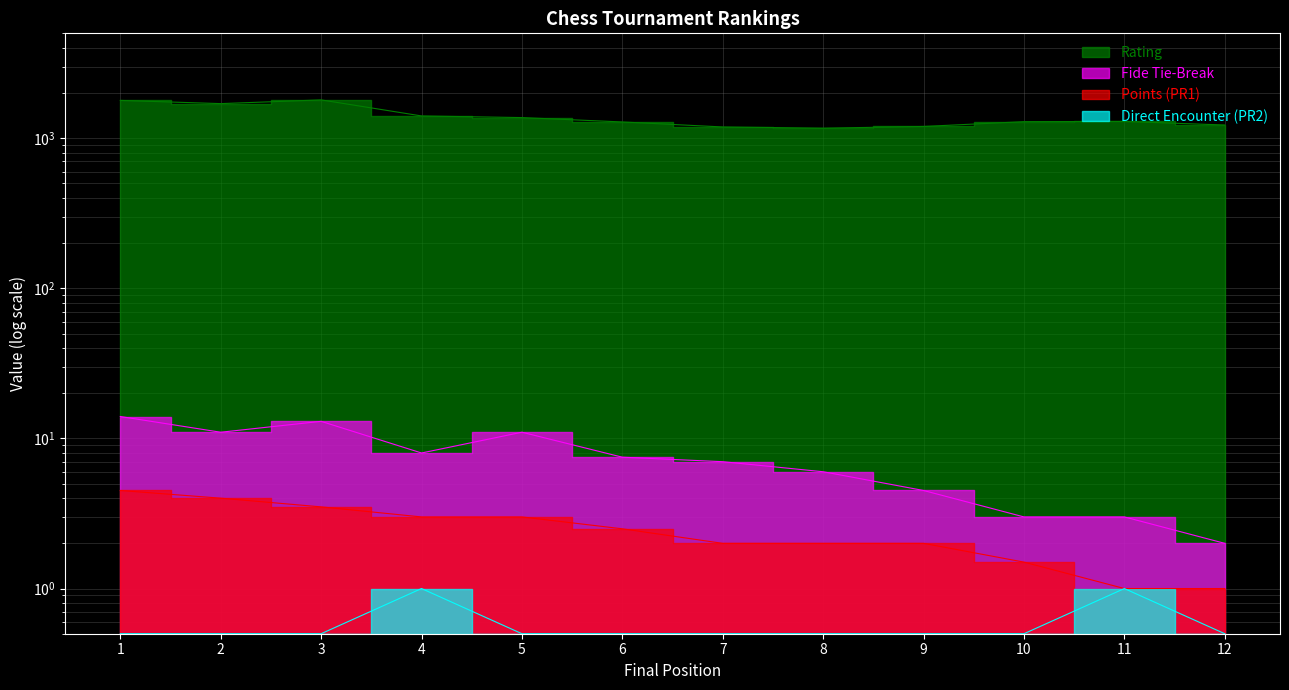

True or false: Fide Tie-Break and Rating intersect in this chart.

False